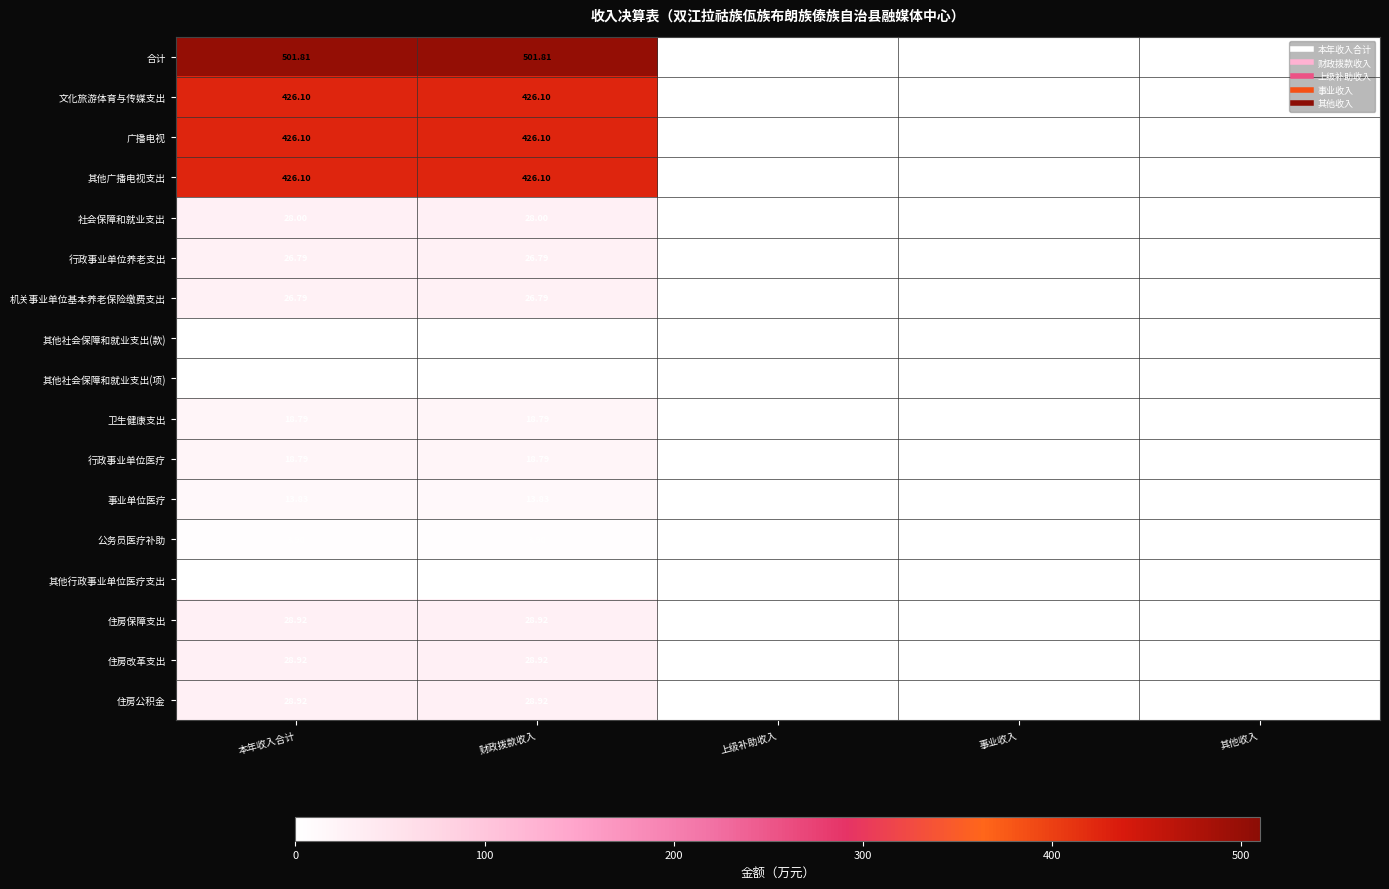

Which series has the largest range (max minus min)?

合计